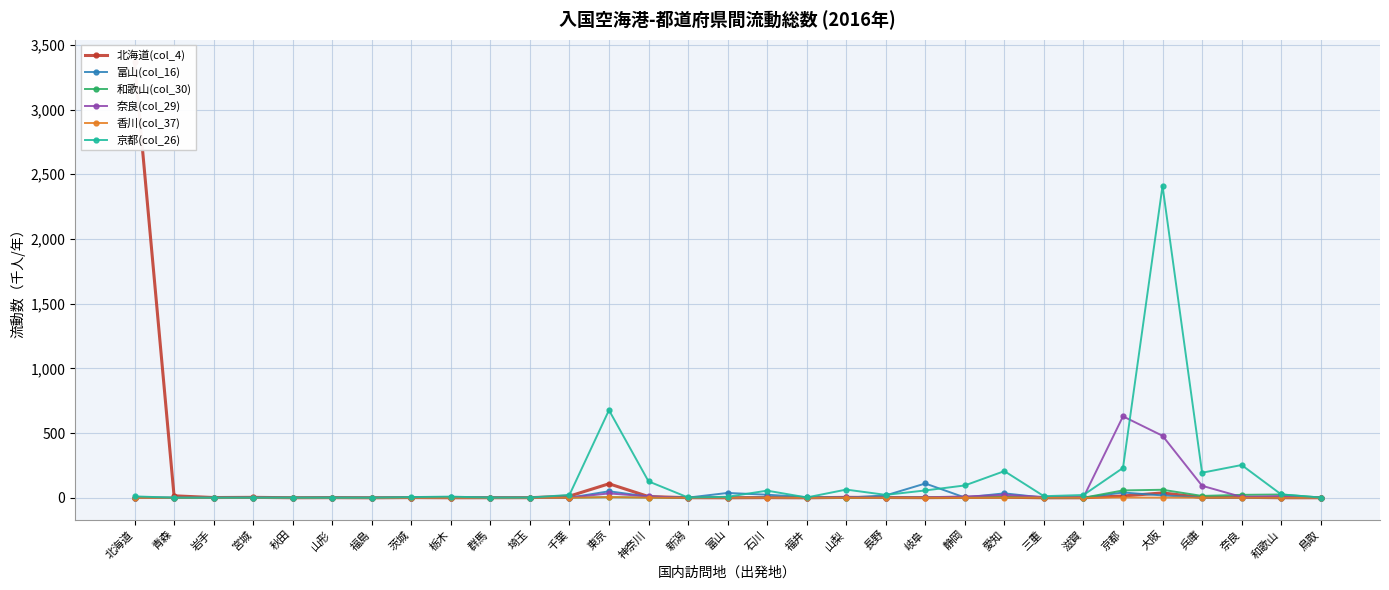

Which category has the highest value in the 奈良(col_29) series?

京都